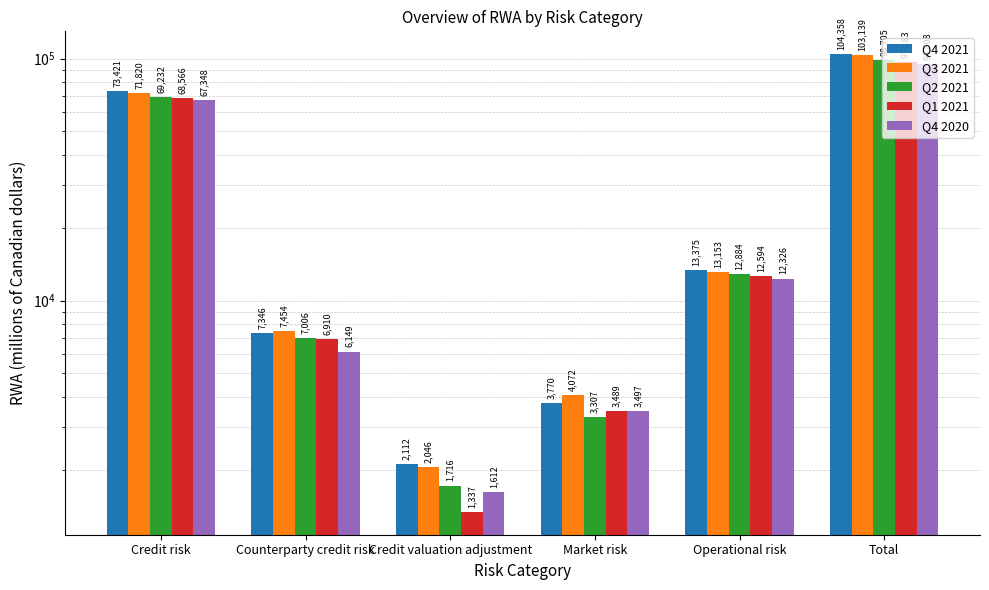

Reading right to left, transcribe all the data shown in this chart.

Q4 2021: 104358	13375	3770	2112	7346	73421
Q3 2021: 103139	13153	4072	2046	7454	71820
Q2 2021: 98705	12884	3307	1716	7006	69232
Q1 2021: 97183	12594	3489	1337	6910	68566
Q4 2020: 94808	12326	3497	1612	6149	67348